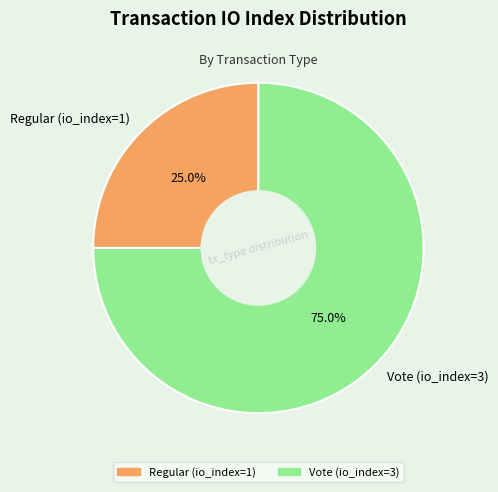

Which category has the biggest portion of the pie?

Vote (io_index=3)